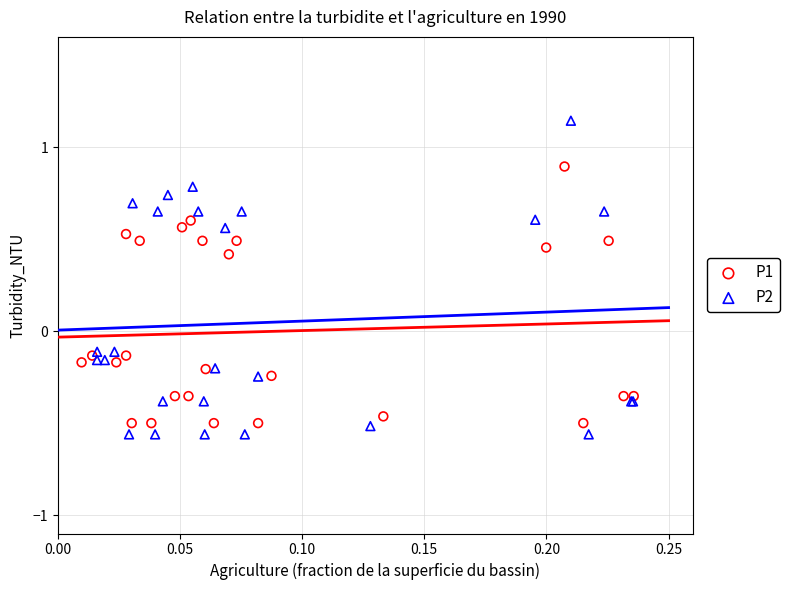

Which series has the largest Y range (max minus min)?

P2